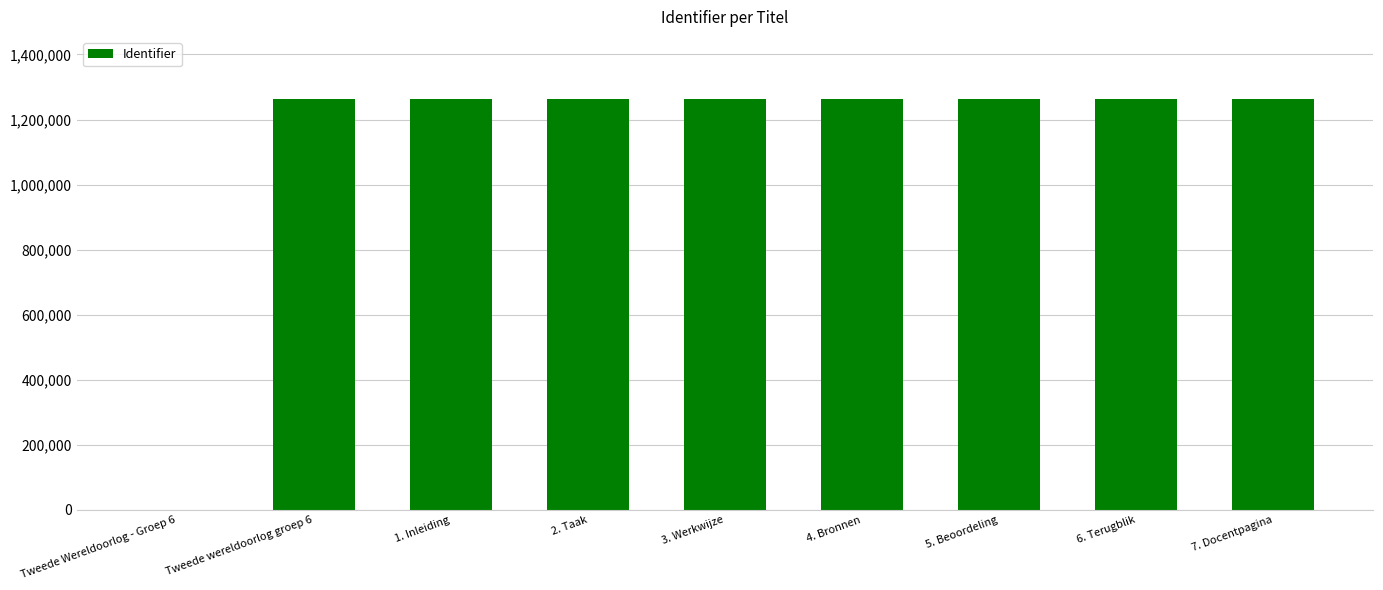

Are the bars horizontal?

No